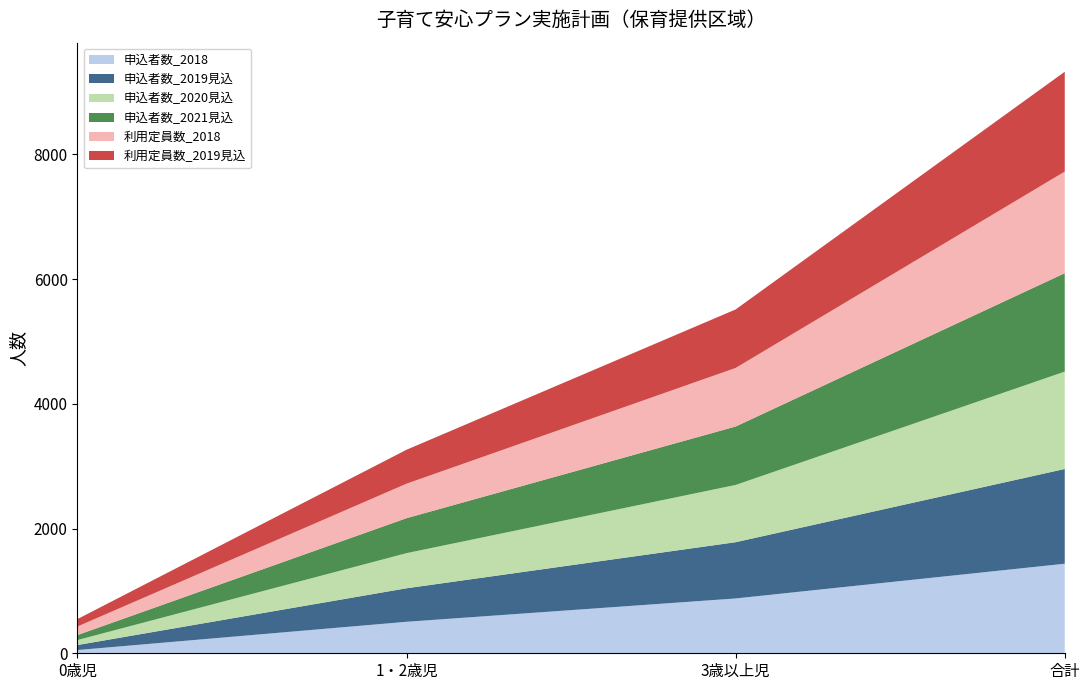

Reading right to left, extract all data points from this chart.

申込者数_2018: 合計=1436.0	3歳以上児=879.0	1・2歳児=505.0	0歳児=52.0
申込者数_2019見込: 合計=1519.2	3歳以上児=902.0	1・2歳児=537.2	0歳児=80.0
申込者数_2020見込: 合計=1561.0	3歳以上児=918.0	1・2歳児=563.0	0歳児=80.0
申込者数_2021見込: 合計=1578.0	3歳以上児=937.0	1・2歳児=561.0	0歳児=80.0
利用定員数_2018: 合計=1629.0	3歳以上児=939.0	1・2歳児=553.0	0歳児=137.0
利用定員数_2019見込: 合計=1601.0	3歳以上児=938.0	1・2歳児=544.0	0歳児=119.0